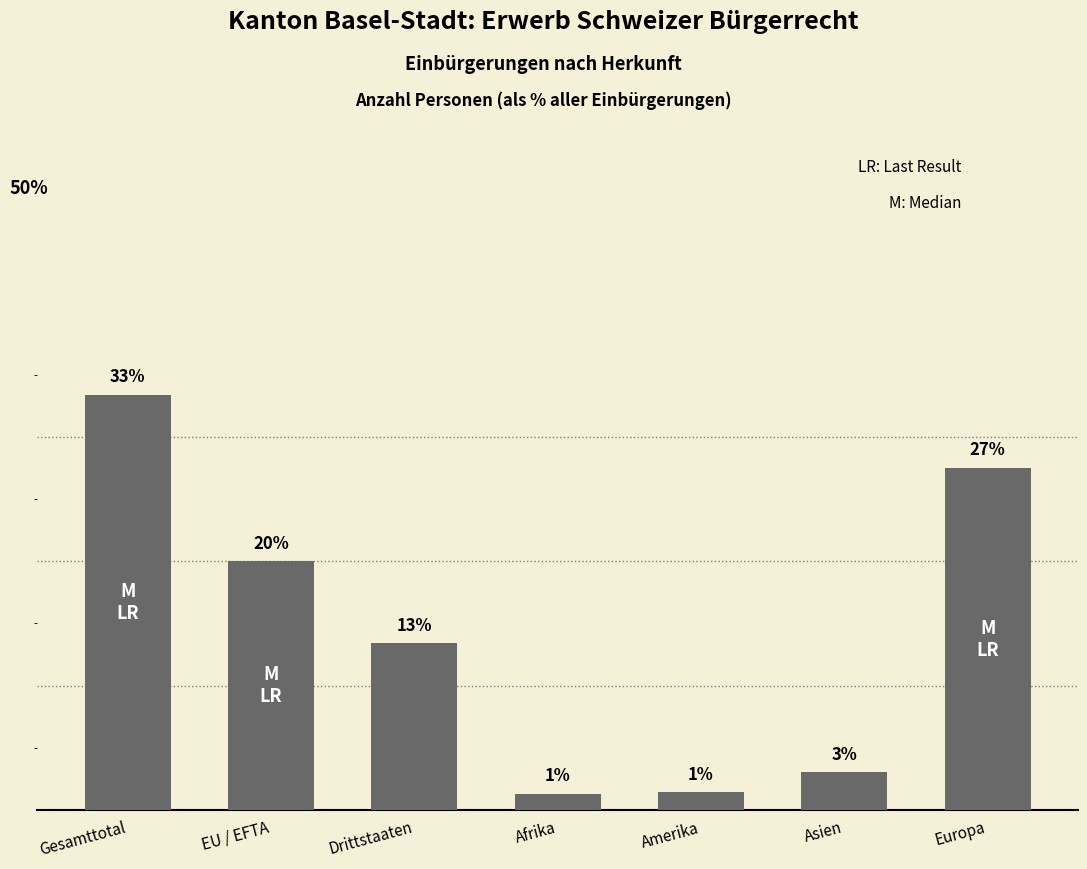

Are the bars horizontal?

No